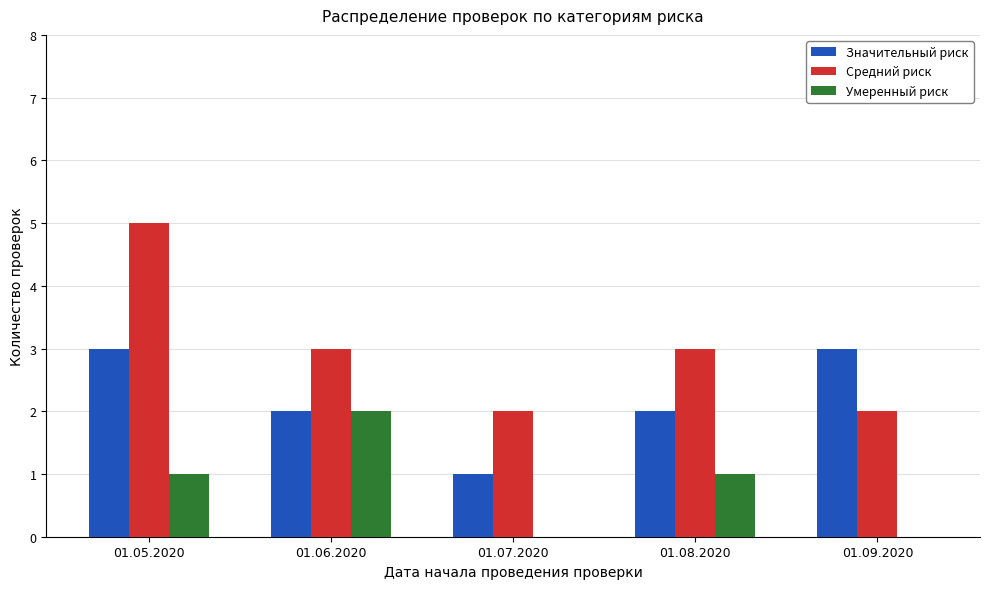

How many distinct data groups are displayed?

3